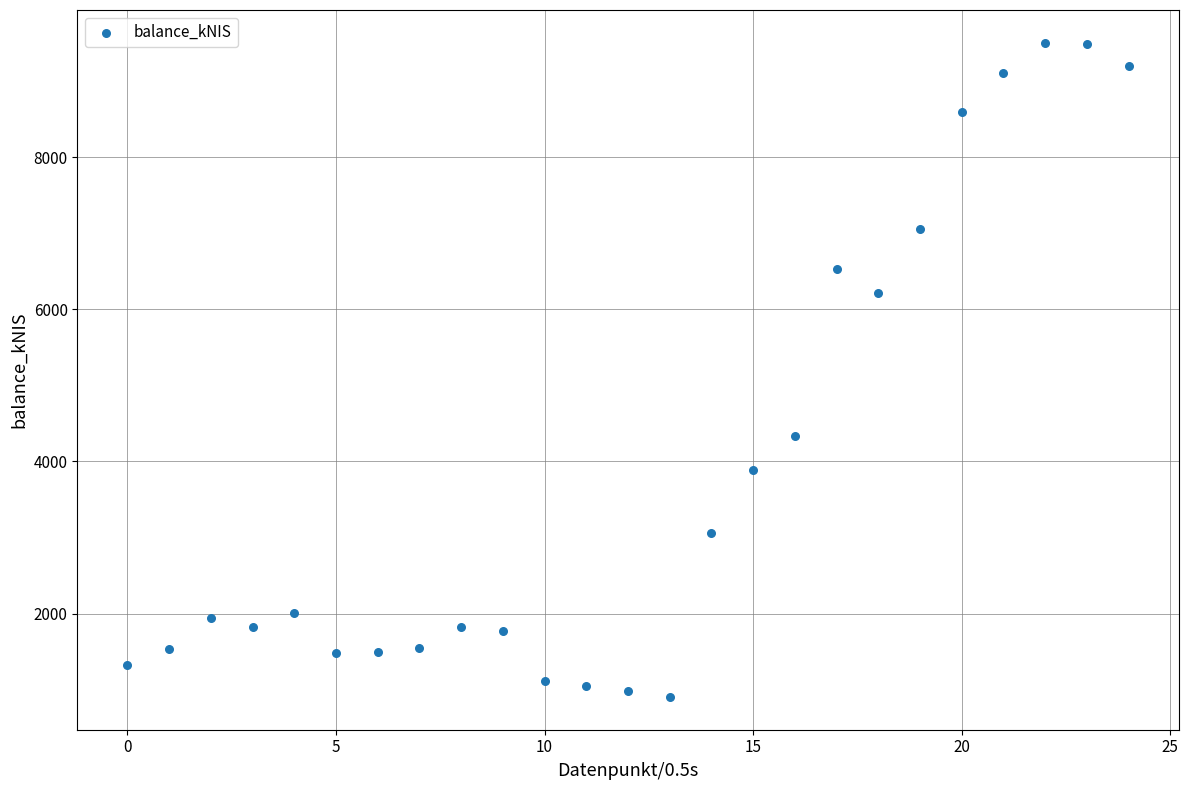

What Y value in the scatter plot is closest to 5203?

4340.4